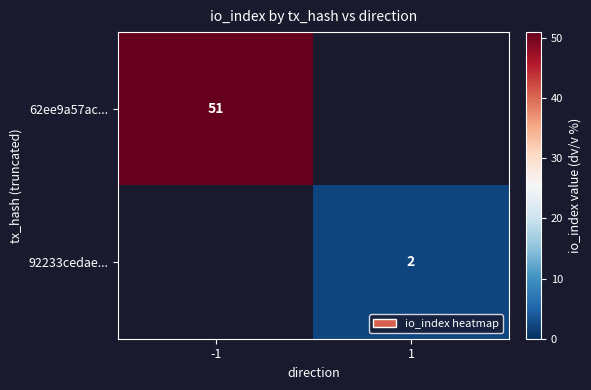

True or false: 92233cedae... has a value of 3 at 1.

False